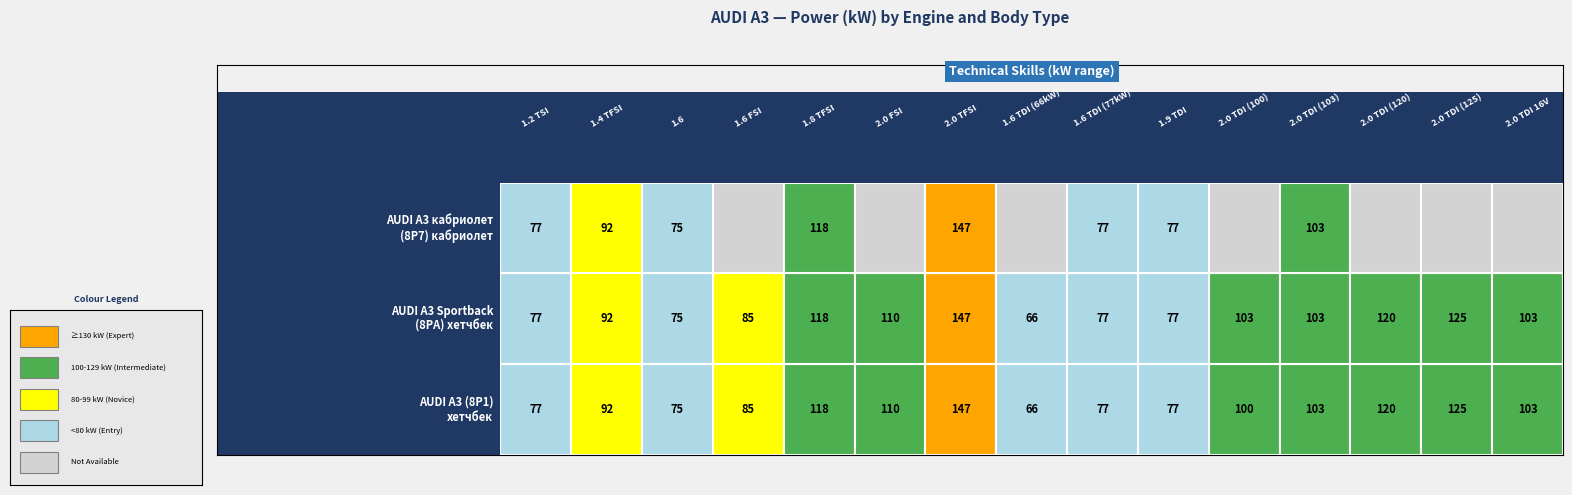

How many series are shown in this chart?

3